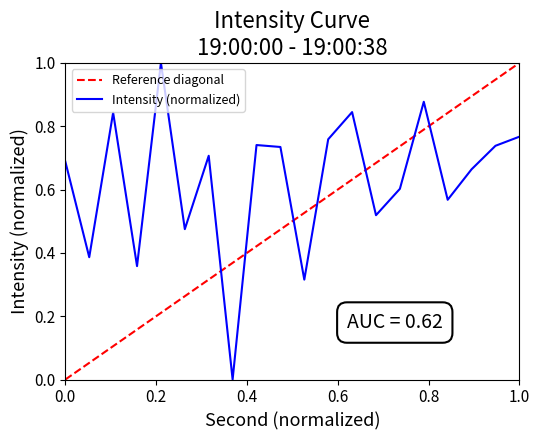

How many lines are shown in the chart?

1